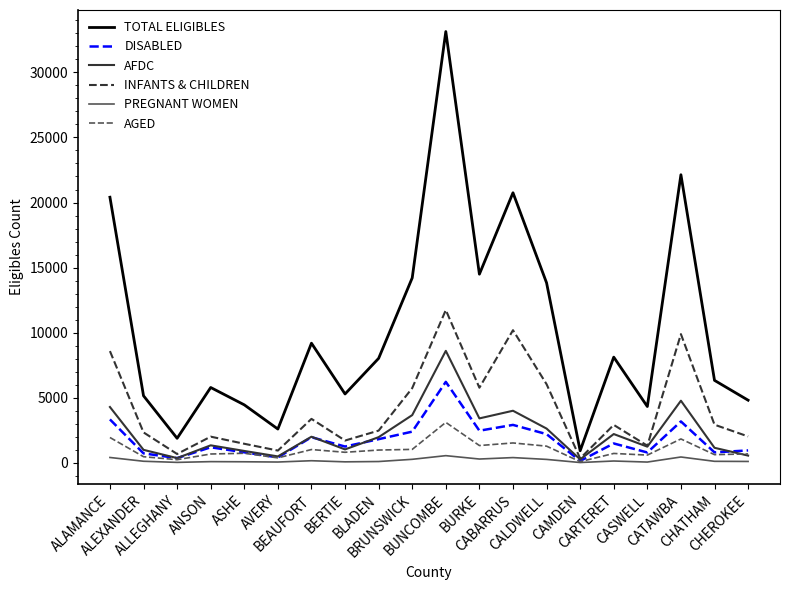

At how many categories does at least one series exceed 16027?

4